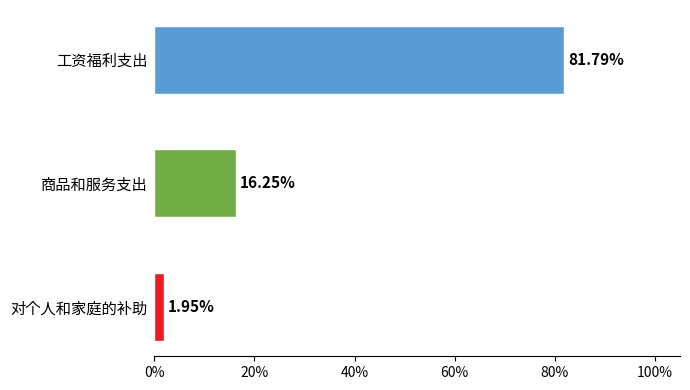

Rank the categories by value from highest to lowest.

工资福利支出, 商品和服务支出, 对个人和家庭的补助